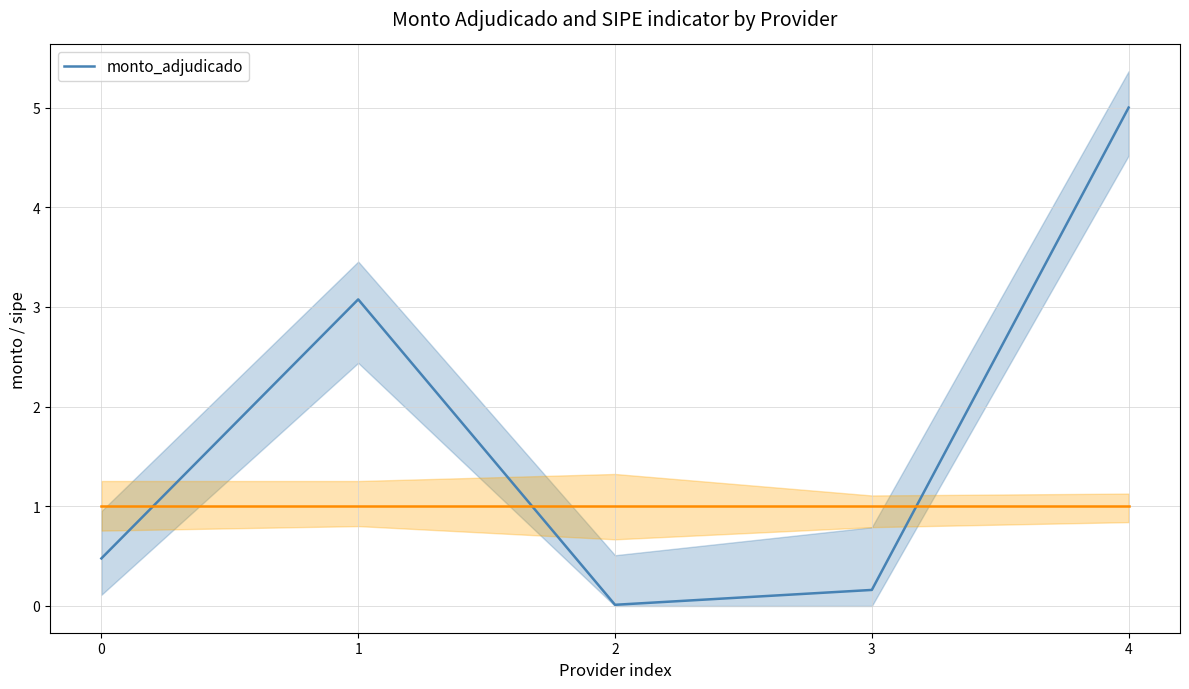

What is the sum of all values?

8.7